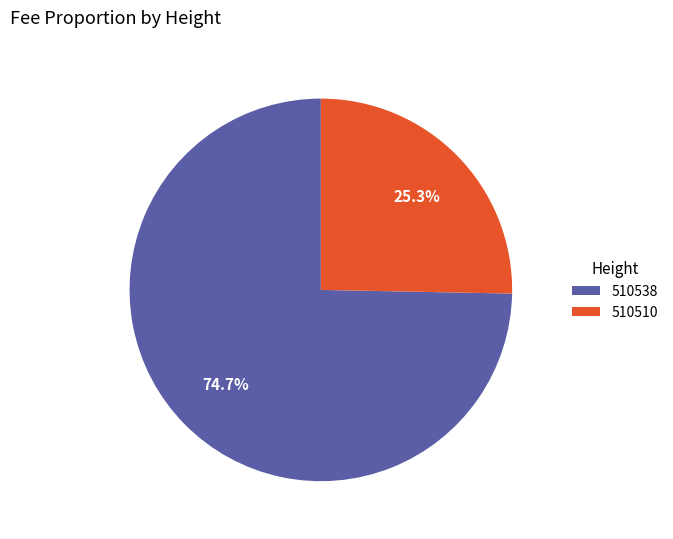

Which has a higher value, 510510 or 510538?

510538